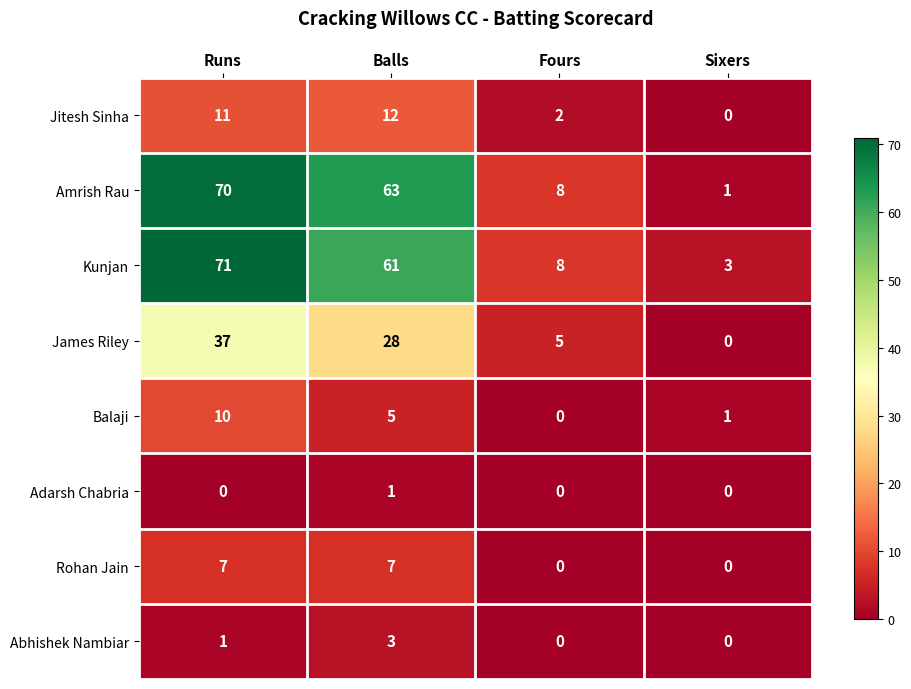

Which series has the largest range (max minus min)?

Amrish Rau